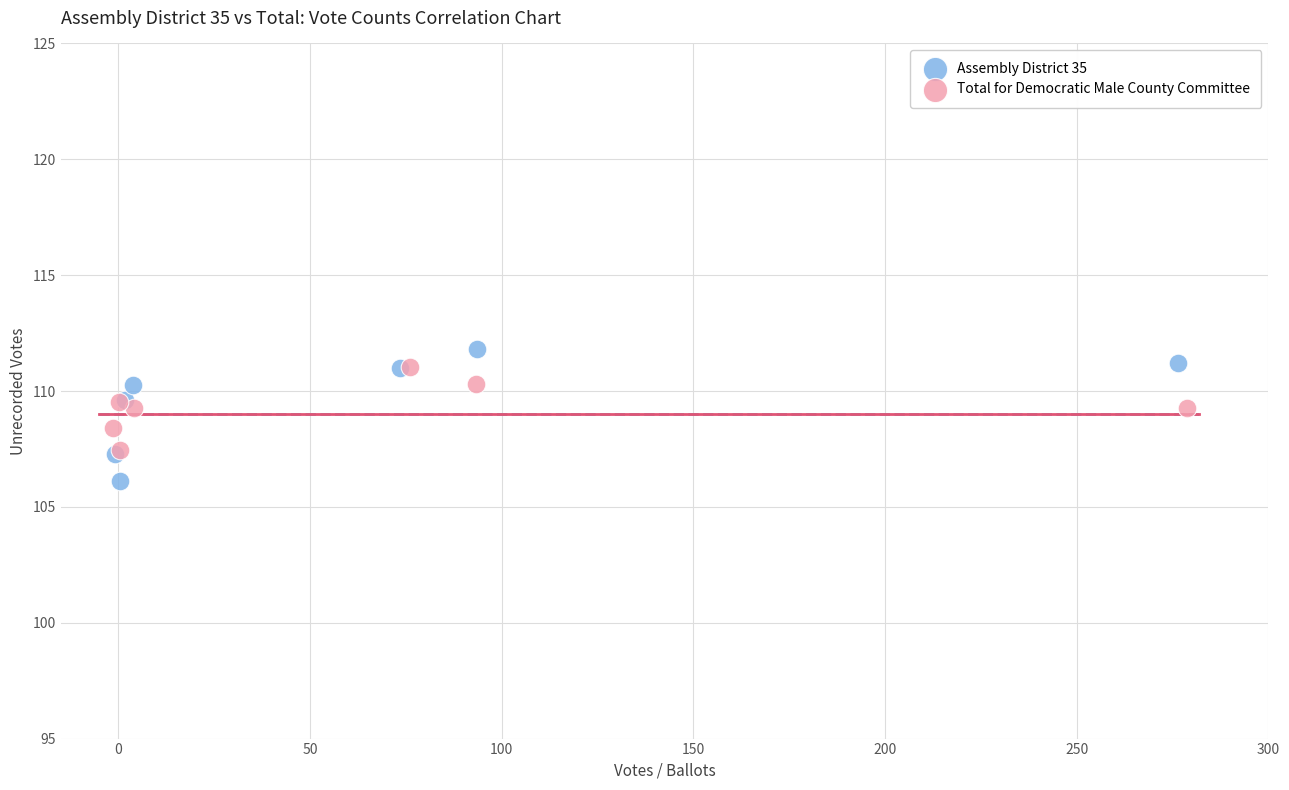

Which series has the largest Y range (max minus min)?

Assembly District 35